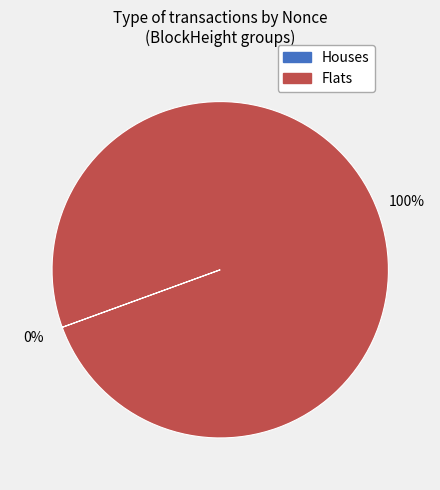

Is there a majority slice in this chart?

Yes